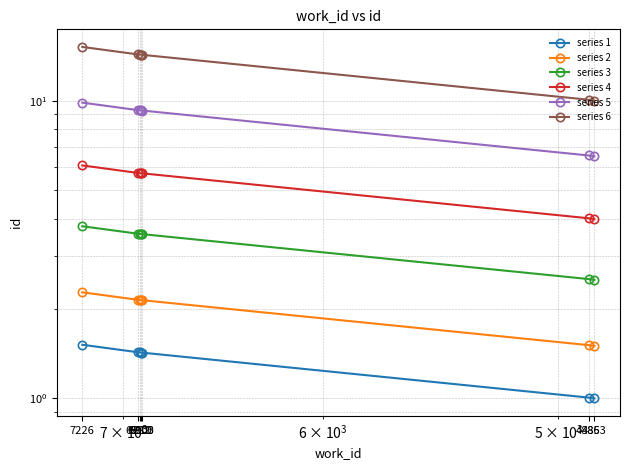

True or false: series 1 has more than 2 points higher than both neighbors.

False